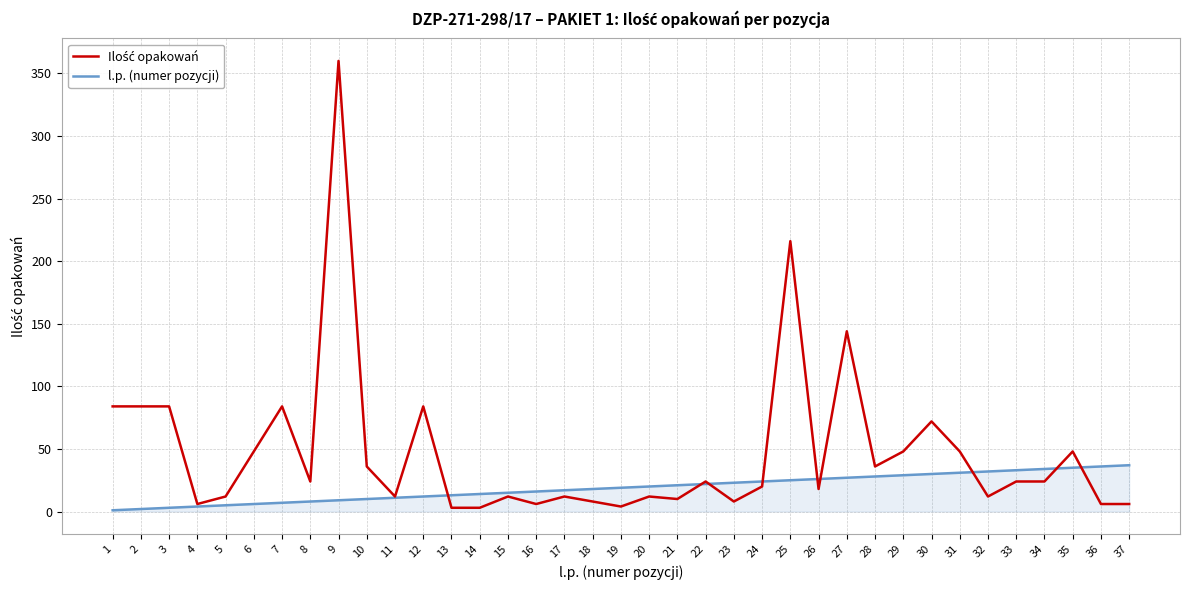

True or false: l.p. (numer pozycji) has a value of 10 at 30.

False